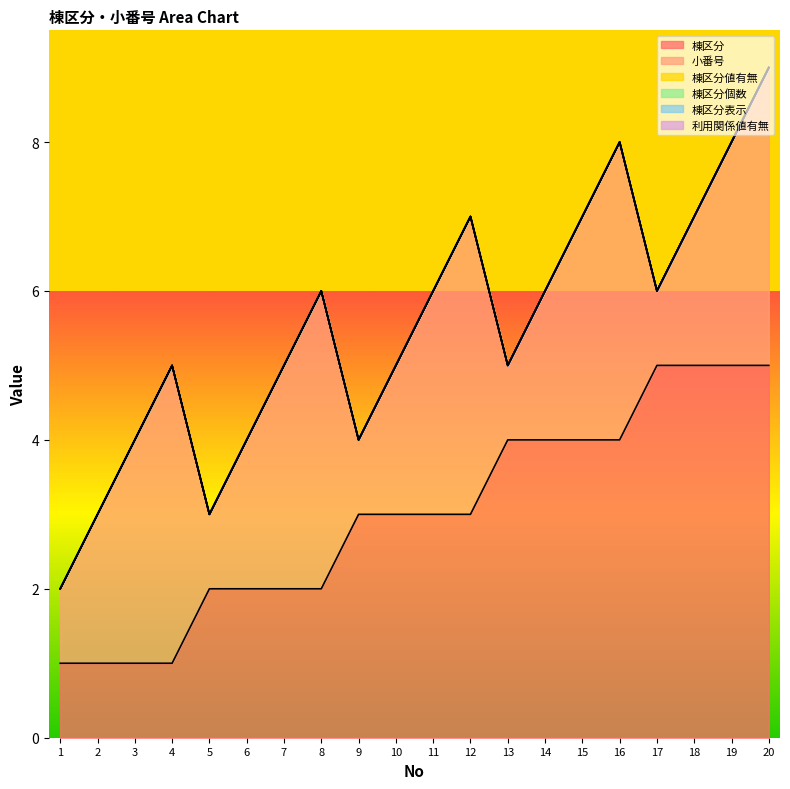

At which category is the sum across all series the highest?

20